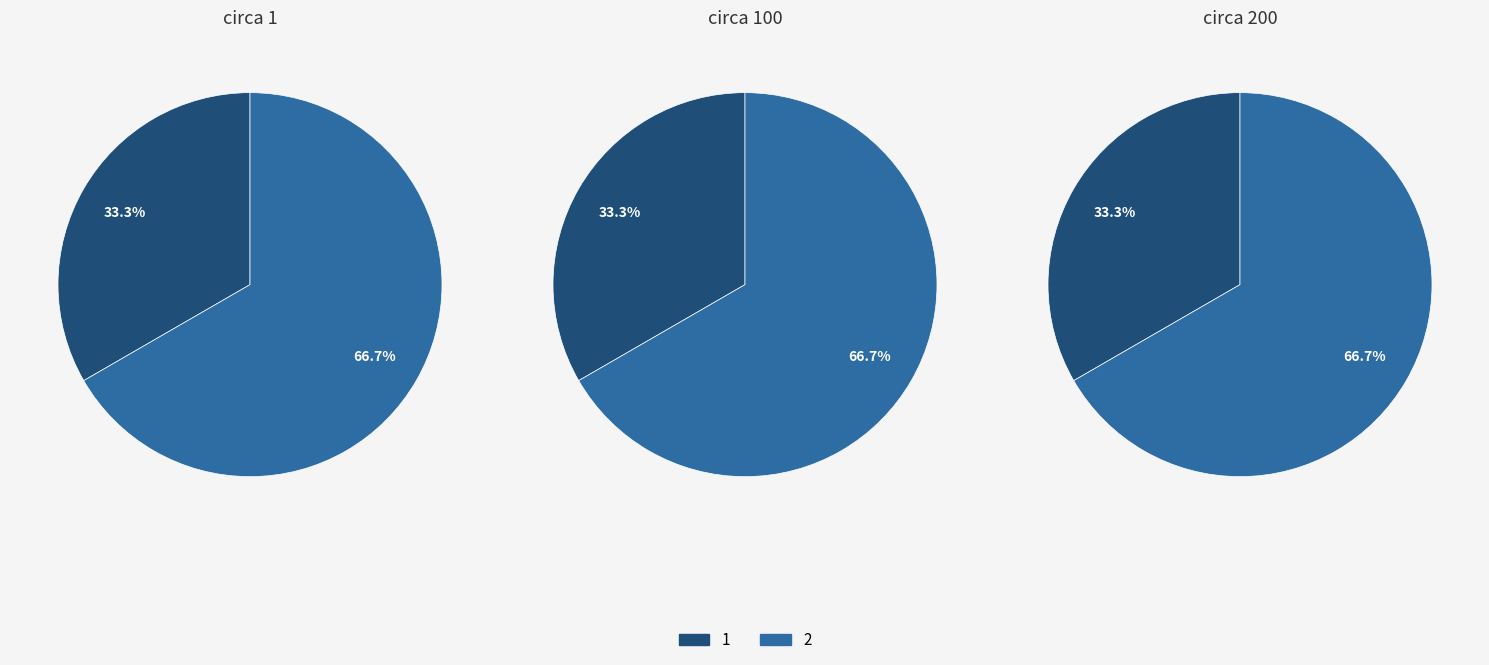

Is the sum of 1 and 2 greater than half?

Yes